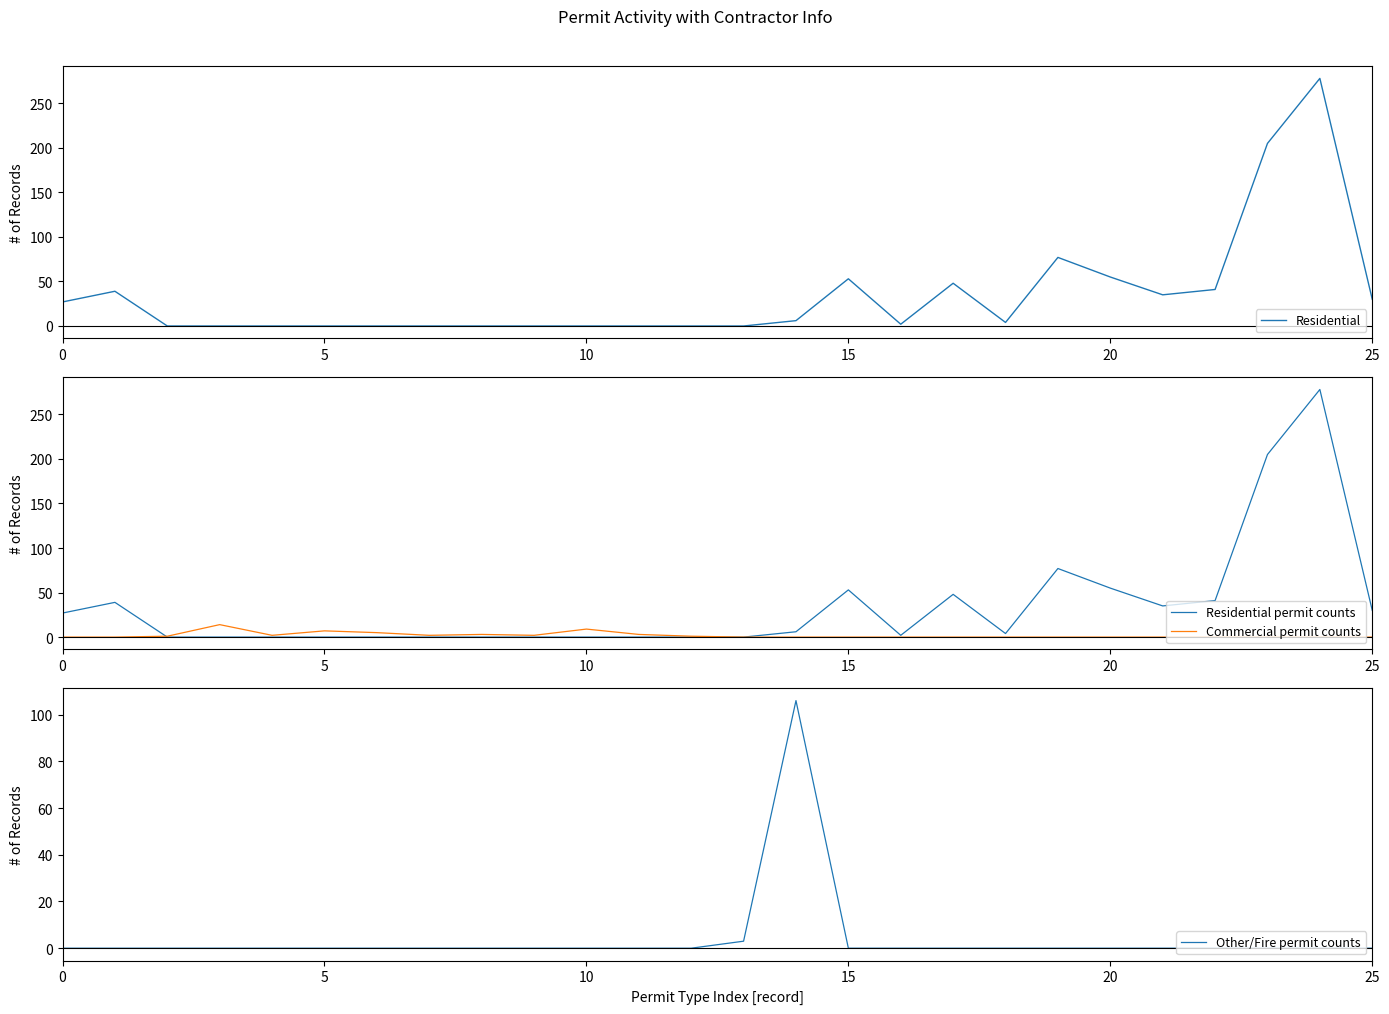

At how many categories does at least one series exceed 23?

12